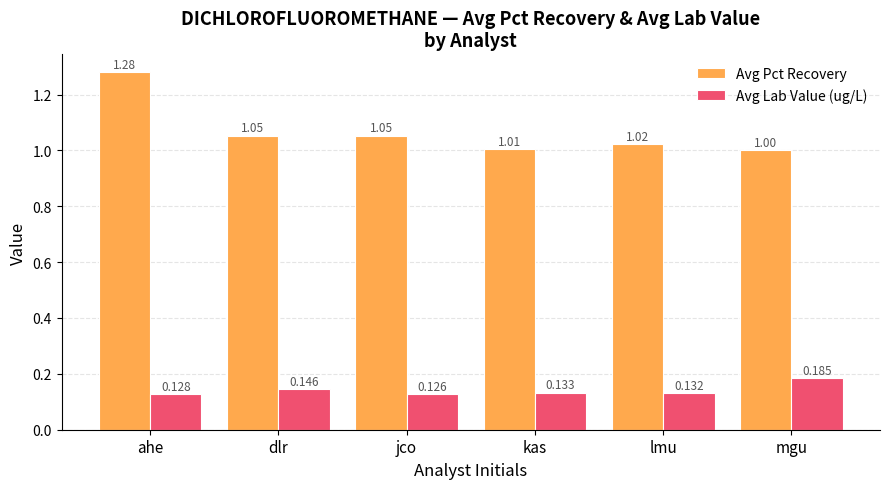

At which category is the sum across all series the highest?

ahe